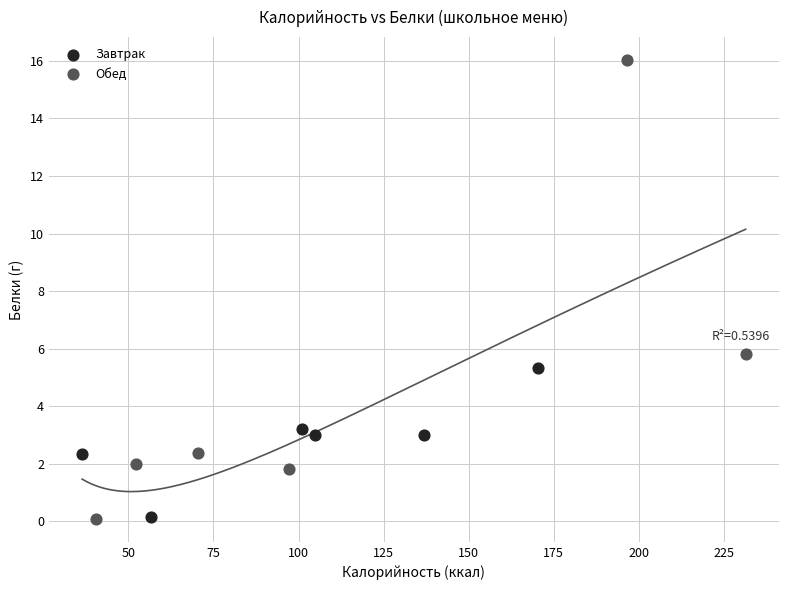

Which series contains the highest Y value?

Обед